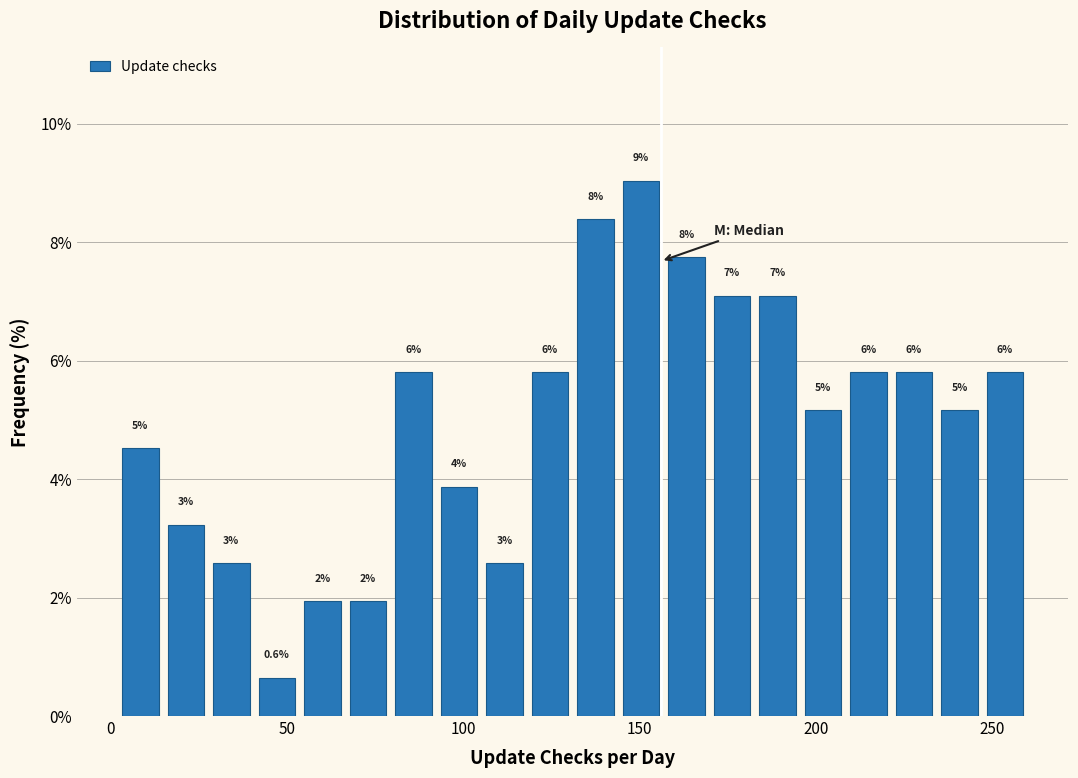

Read against the x-axis, roughly where is the centre of the tallest bar?

150